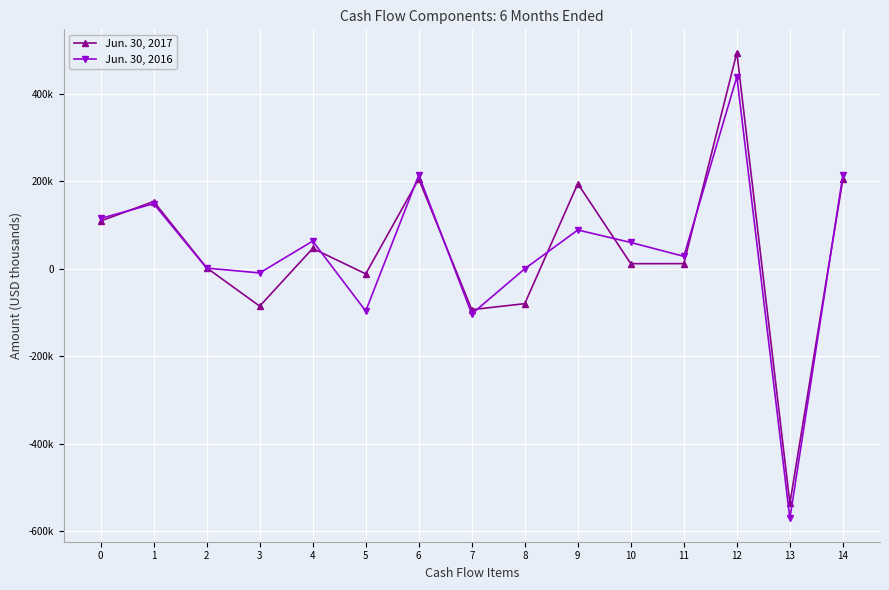

Reading left to right, extract all data points from this chart.

Jun. 30, 2017: 109145	153729	2126	-85521	46466	-11698	205327	-93535	-79799	194632	11573	11690	494103	-536406	205327
Jun. 30, 2016: 114989	148711	1476	-9577	63178	-96739	214161	-103322	0	88583	60060	28365	439113	-570838	214161